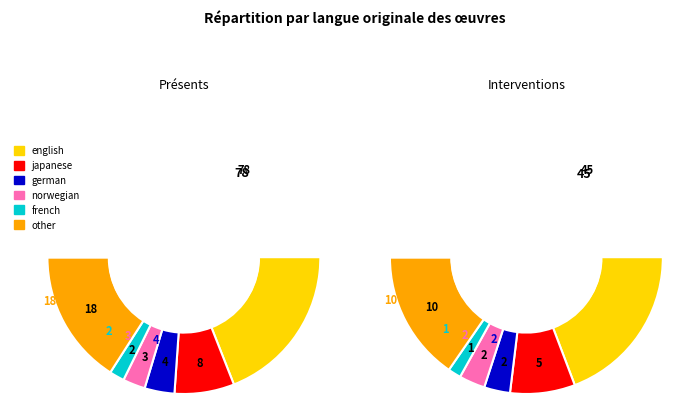

What percentage is the german slice, to the nearest percent?

4%